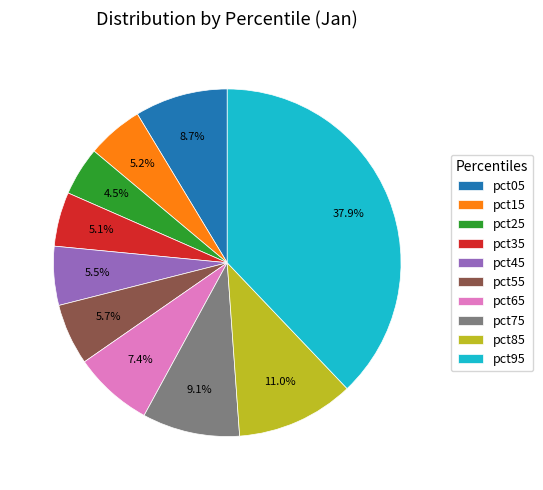

Between pct15 and pct25, which is larger?

pct15